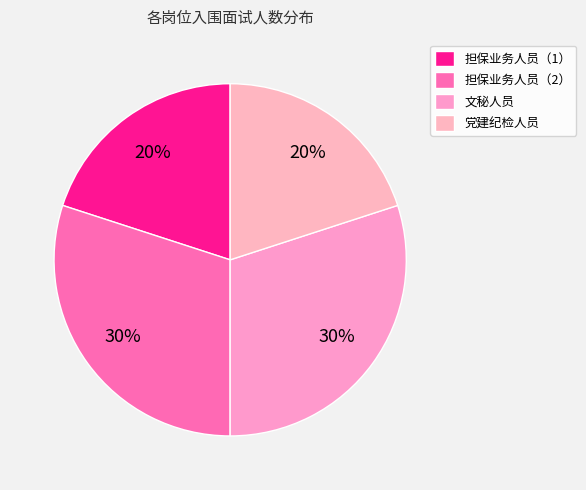

Combined, do 文秘人员 and 担保业务人员（2） account for over 50%?

Yes